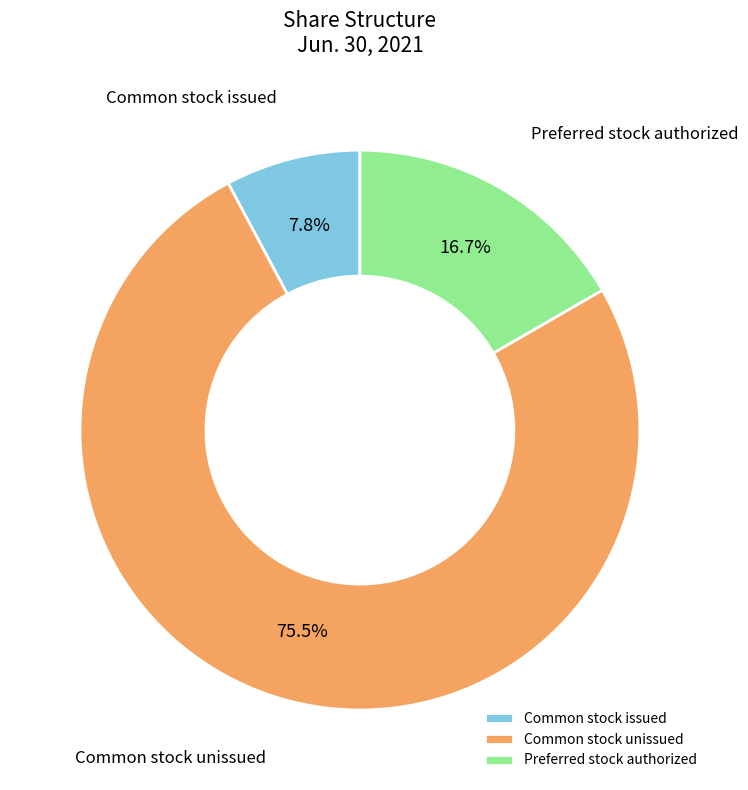

Which category has the smallest portion of the pie?

Common stock issued